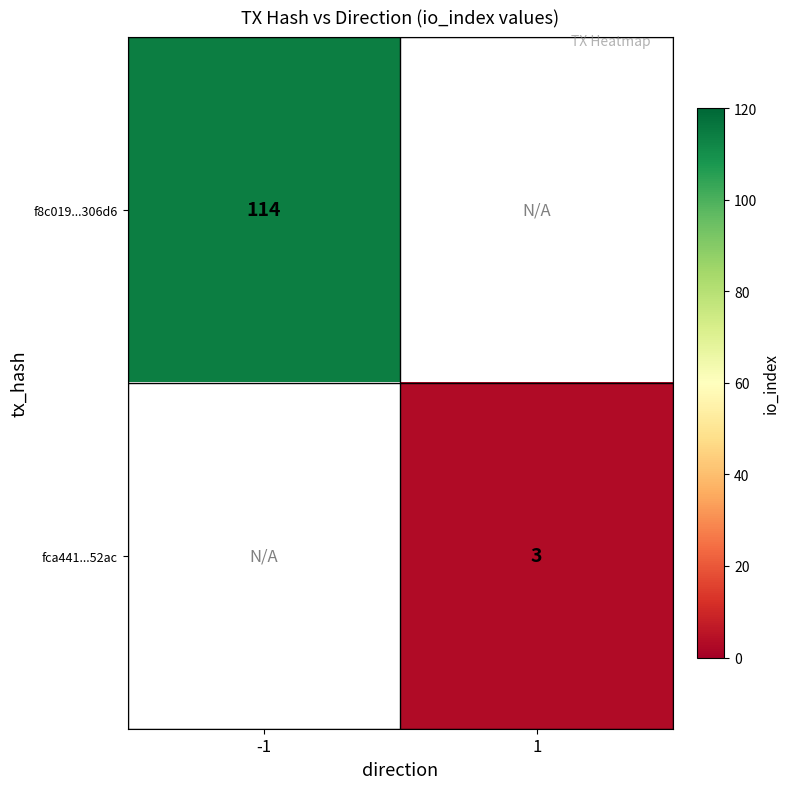

True or false: fca441...52ac has a value of 3 at 1.

True